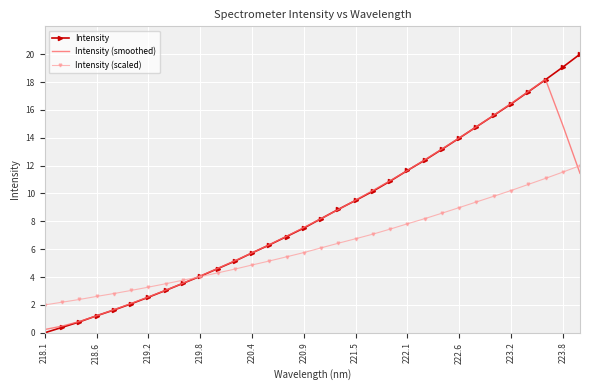

What is the minimum value for Intensity (scaled)?

2.0